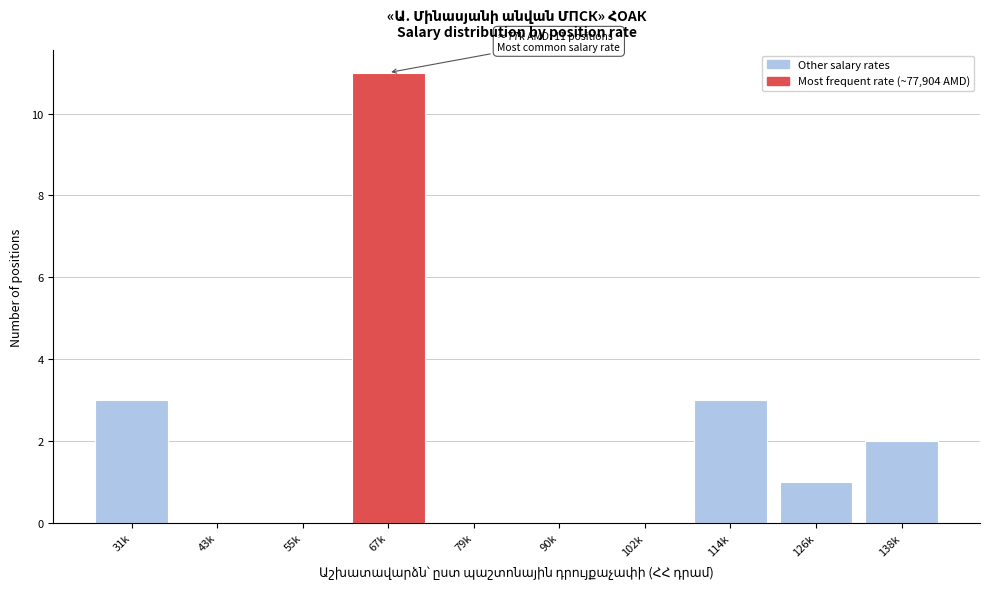

Reading left to right, transcribe all the data shown in this chart.

31k=3	43k=0	55k=0	67k=11	79k=0	90k=0	102k=0	114k=3	126k=1	138k=2